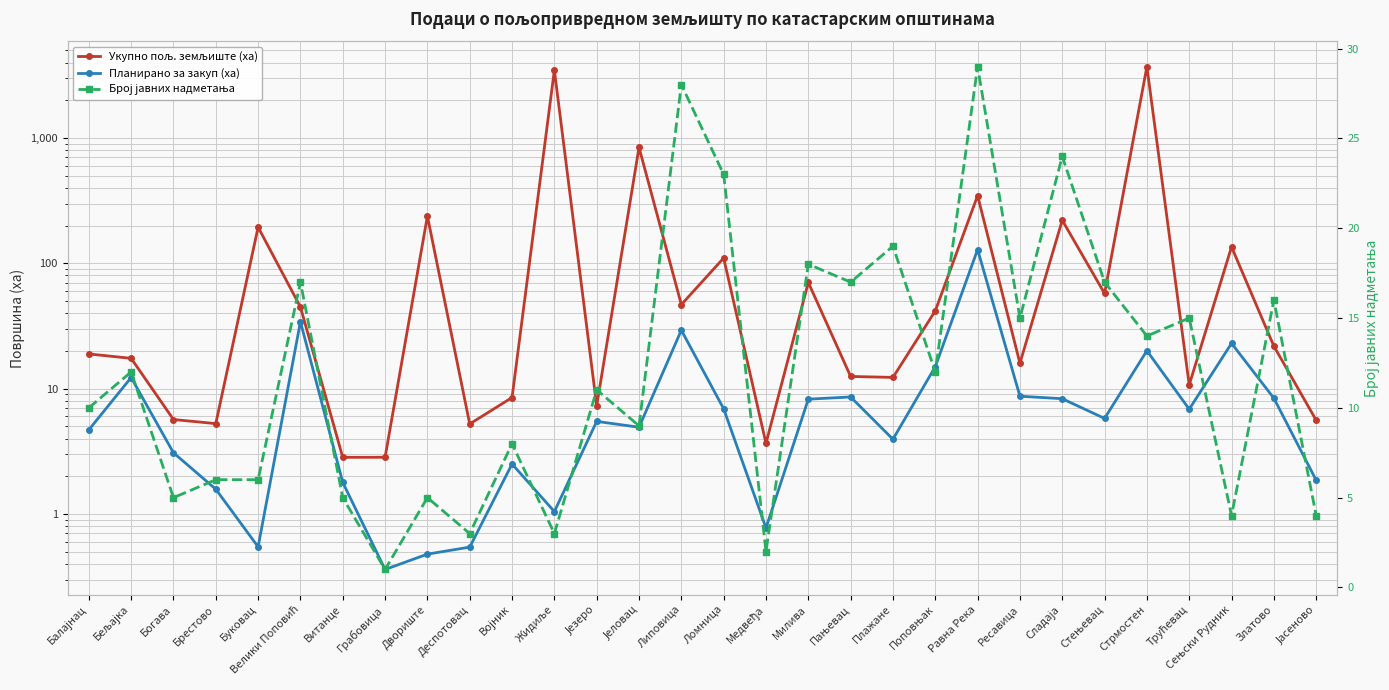

Is it true that Број јавних надметања equals 11.8 at Милива?

False